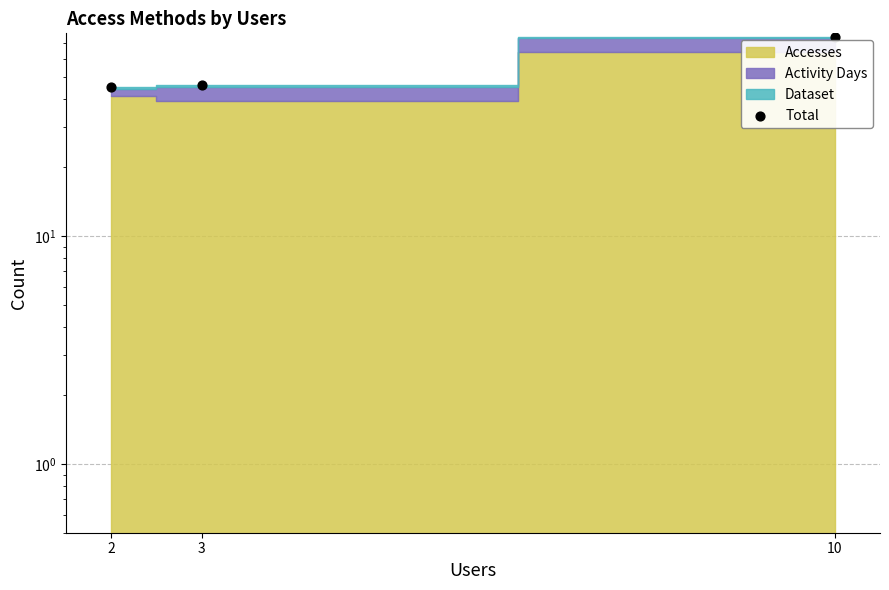

What is the change in value from 3 to 10?

+29